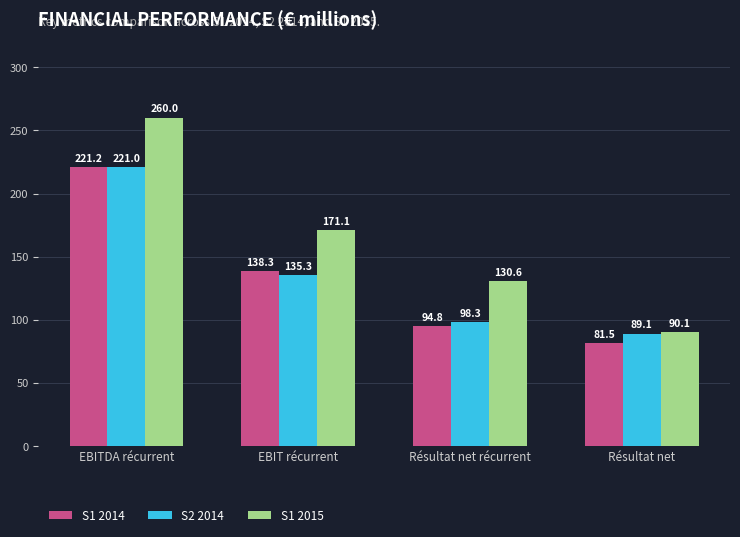

Which series has the largest range (max minus min)?

S1 2015